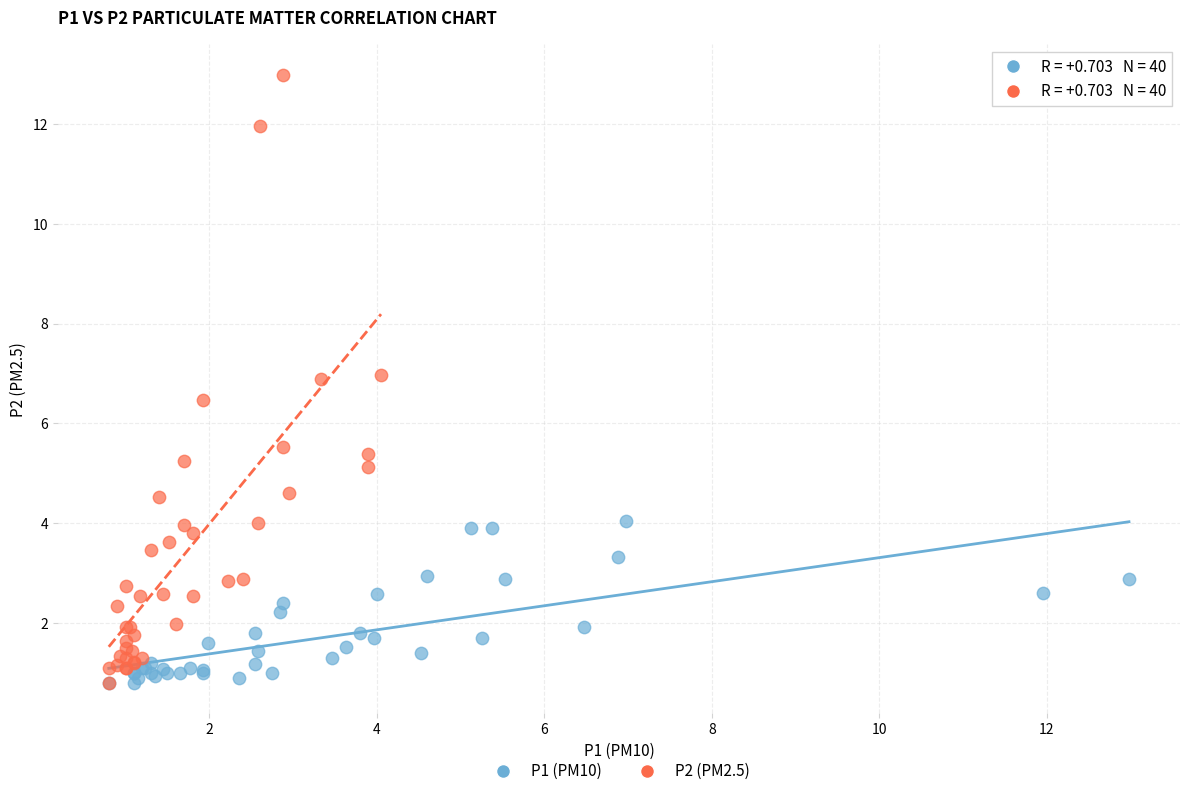

Which series has the widest spread of Y values?

P2 (PM2.5)